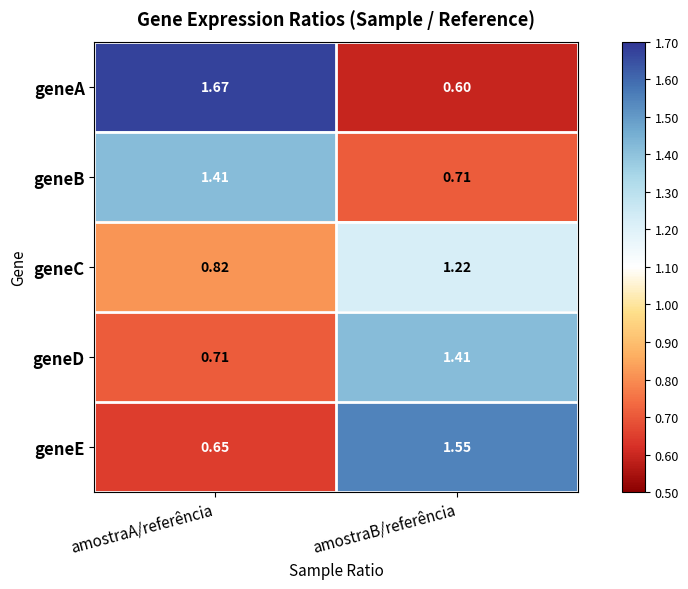

Rank the series at amostraB/referência from highest to lowest value.

geneE, geneD, geneC, geneB, geneA